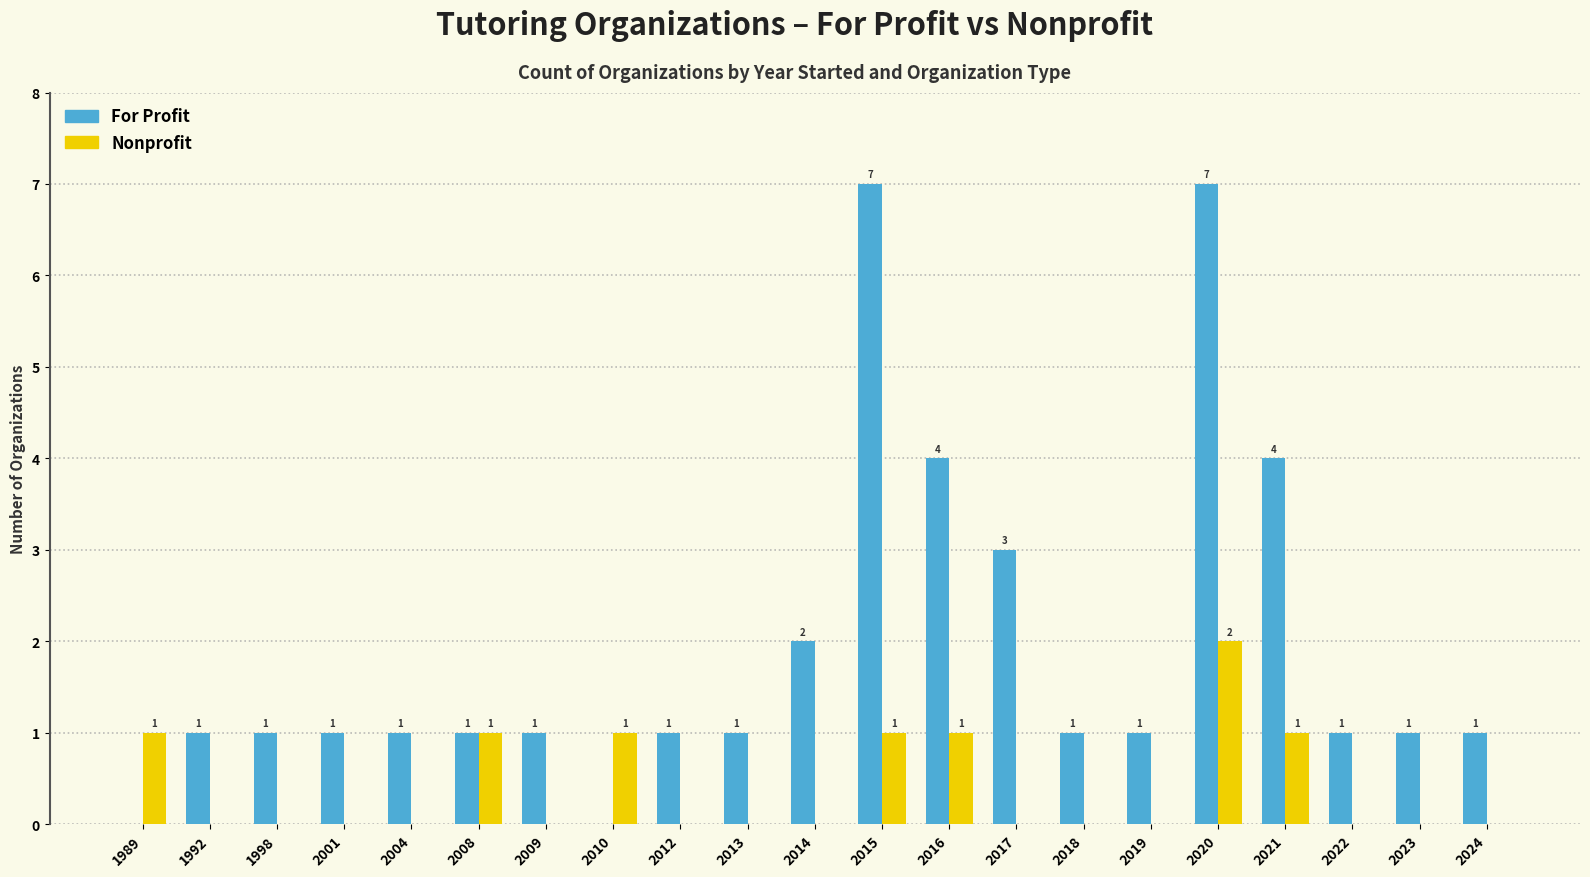

Count the number of data series in this chart.

2